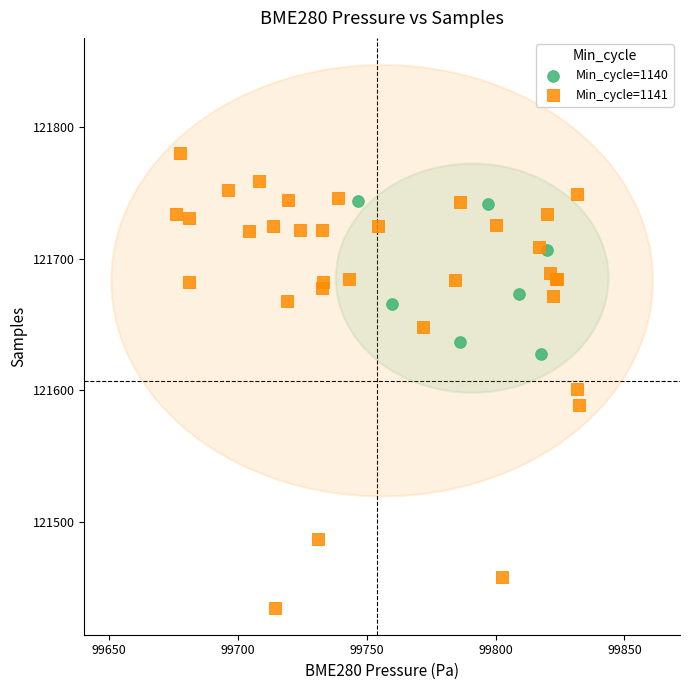

Which series reaches the maximum Y coordinate?

Min_cycle=1141